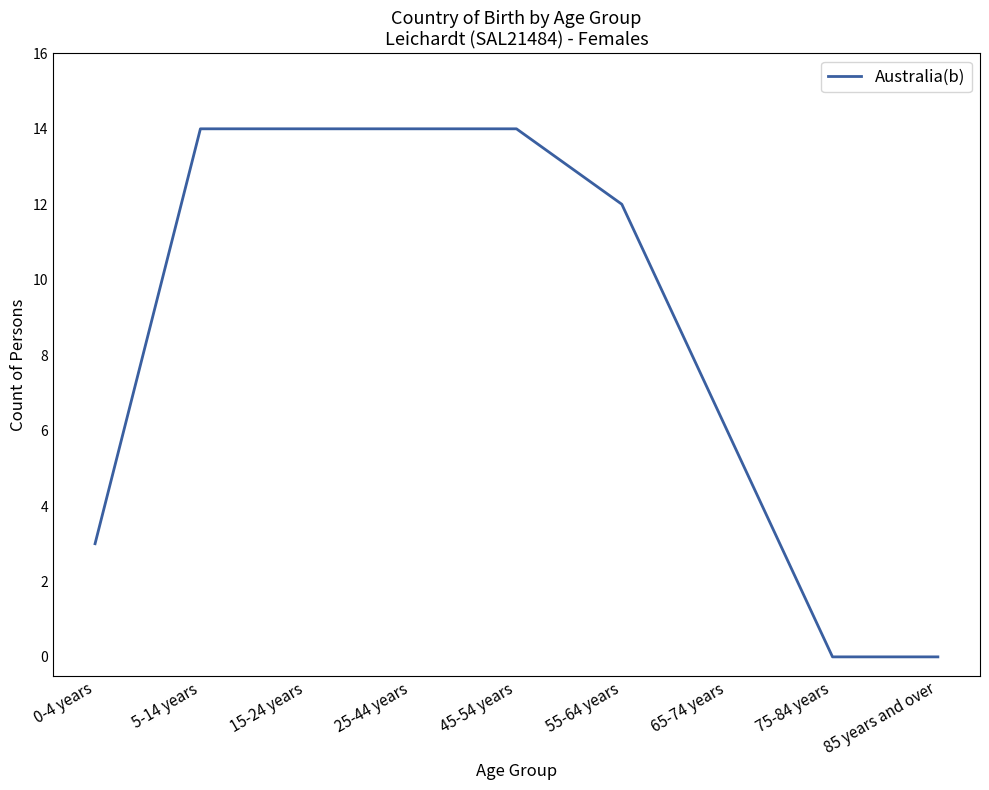

Is it true that the value at 75-84 years is 0?

True